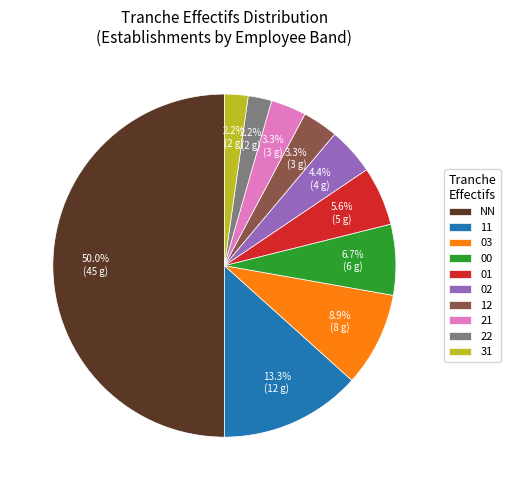

Which has a higher value, 11 or 01?

11